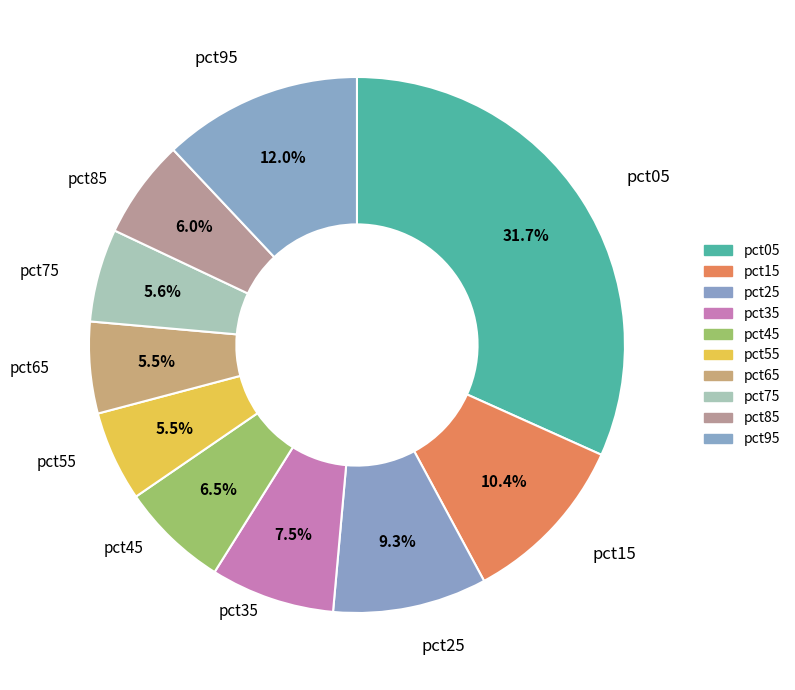

Combined, do pct05 and pct75 account for over 50%?

No